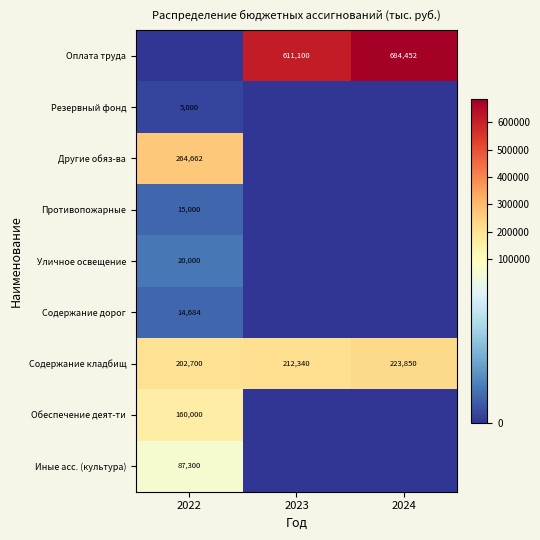

The Содержание кладбищ series shows 202700 at 2022. True or false?

True